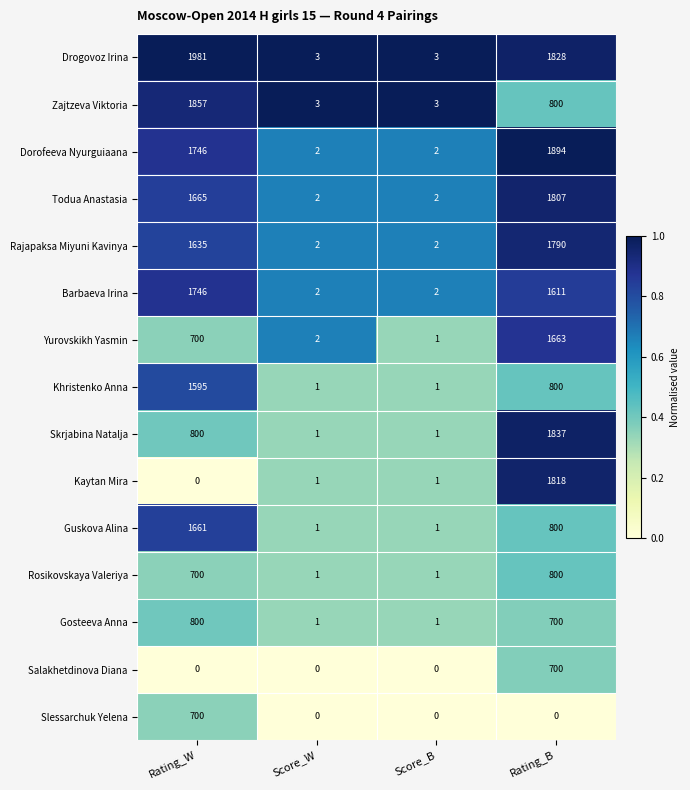

Is it true that Rosikovskaya Valeriya equals 800 at Rating_B?

True